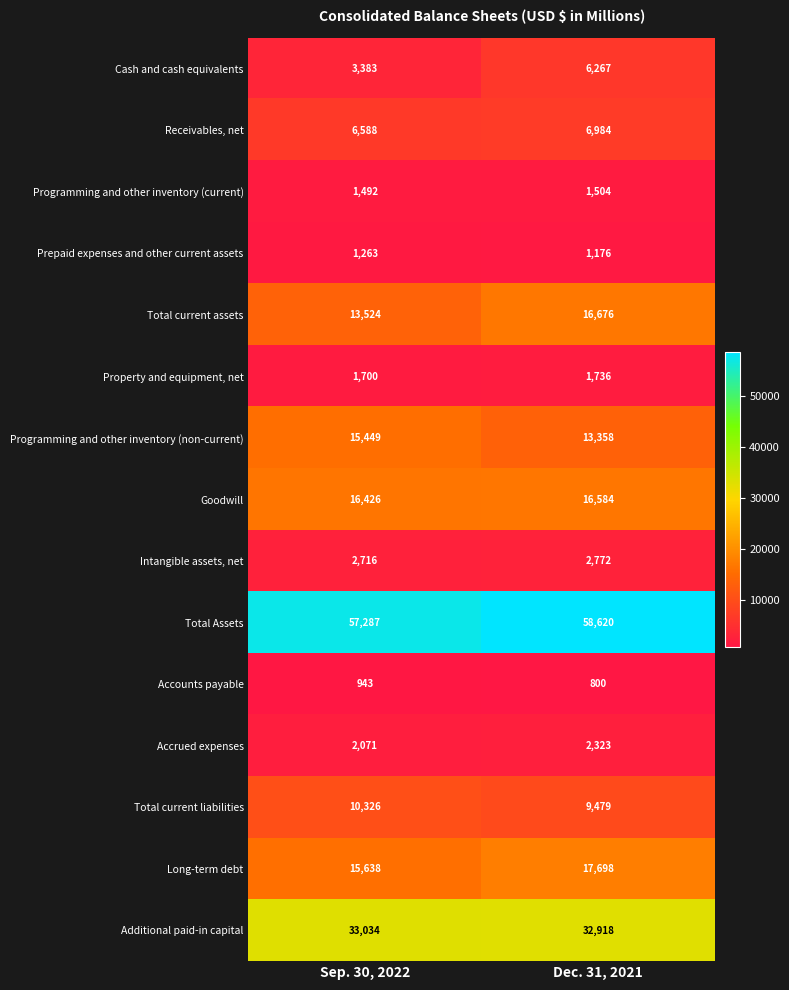

Is it true that Additional paid-in capital equals 45416 at Dec. 31, 2021?

False